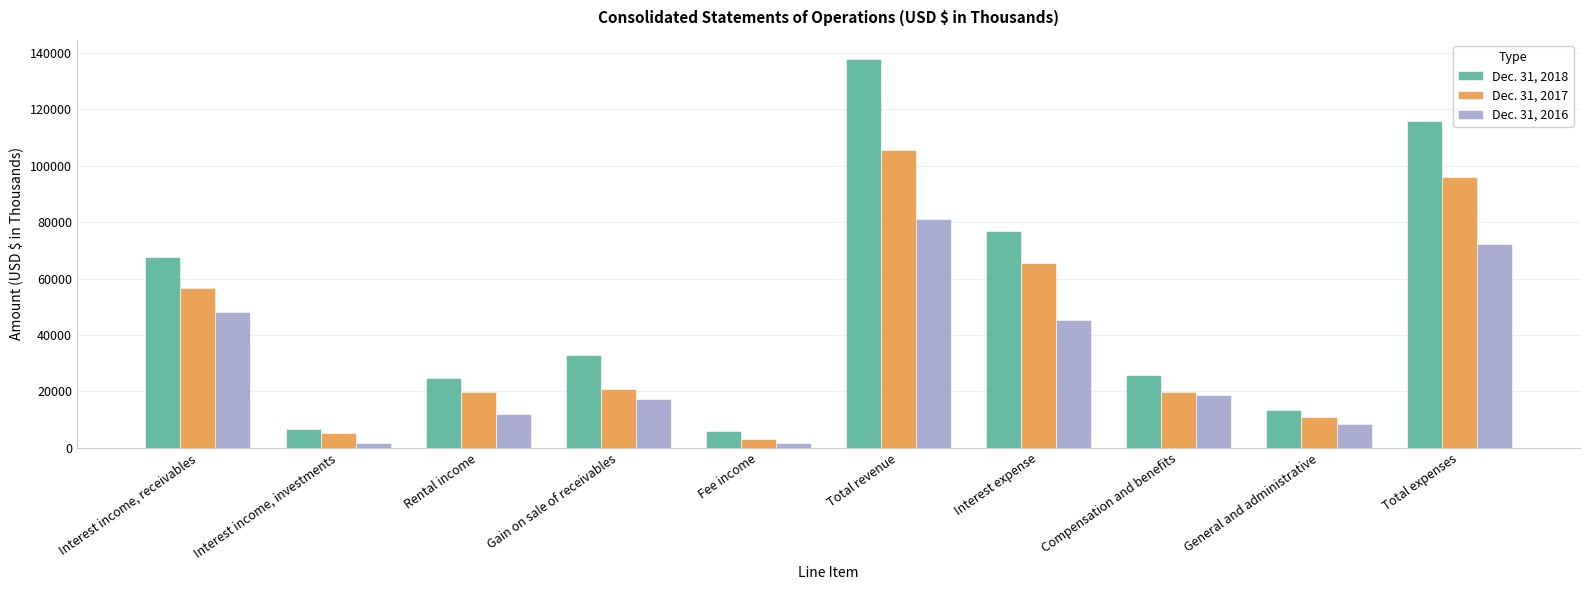

How many bars are there in each group?

3